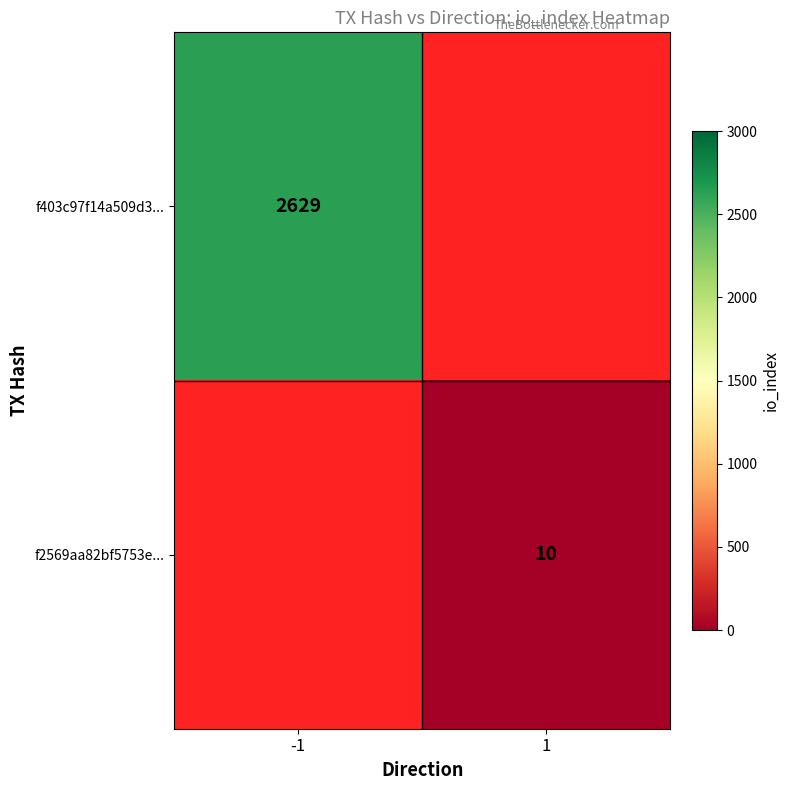

What is the maximum value shown in the chart?

2629.0